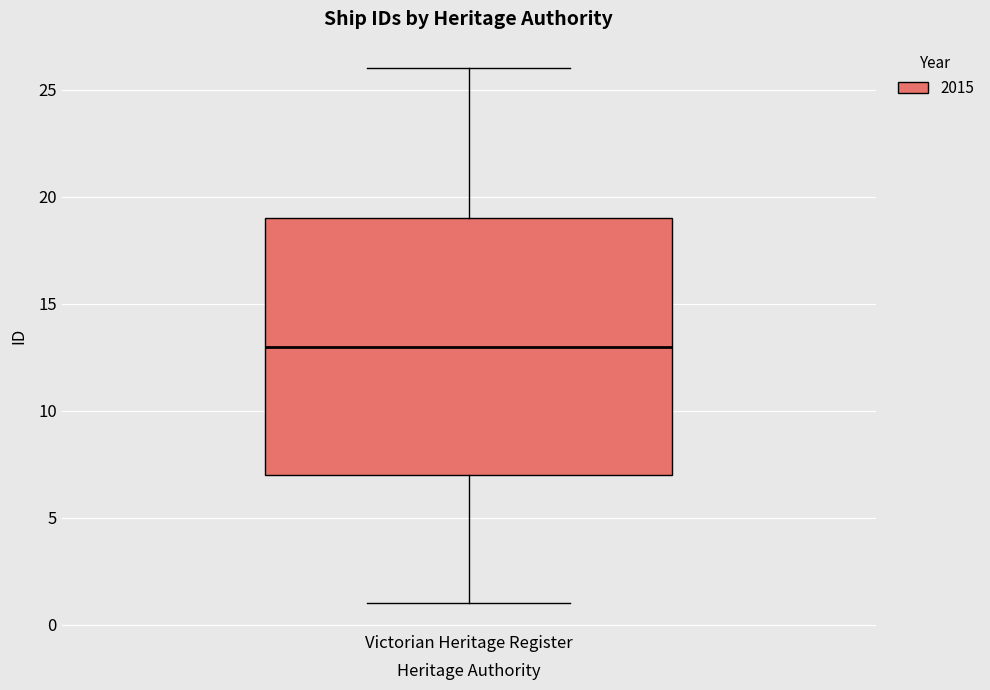

Where does the lower whisker of the box for Victorian Heritage Register end on the y-axis? The values are not printed on the chart, so give them approximately, as read against the axis.

1